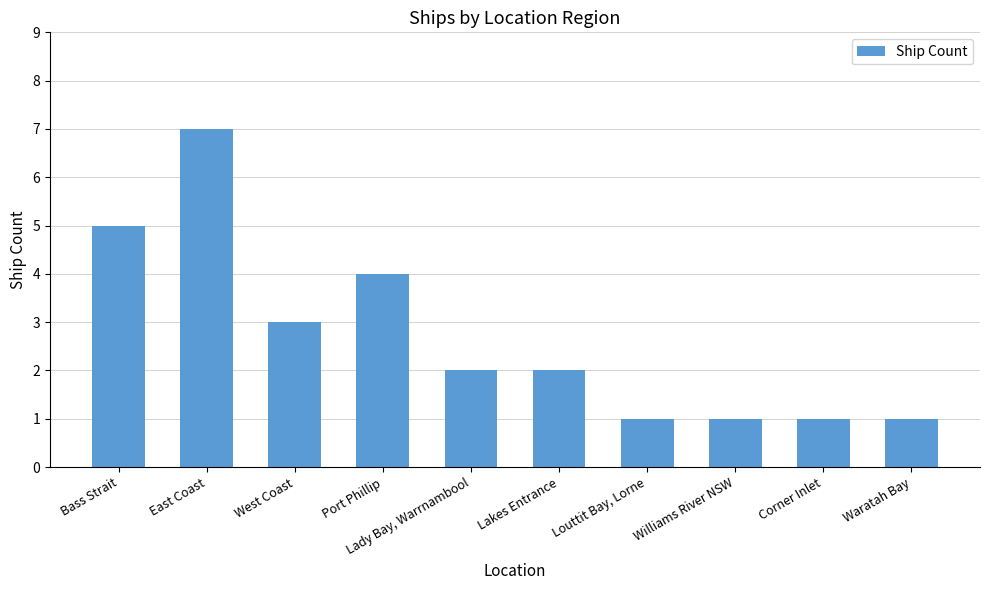

Is it true that the value at Bass Strait is 5?

True